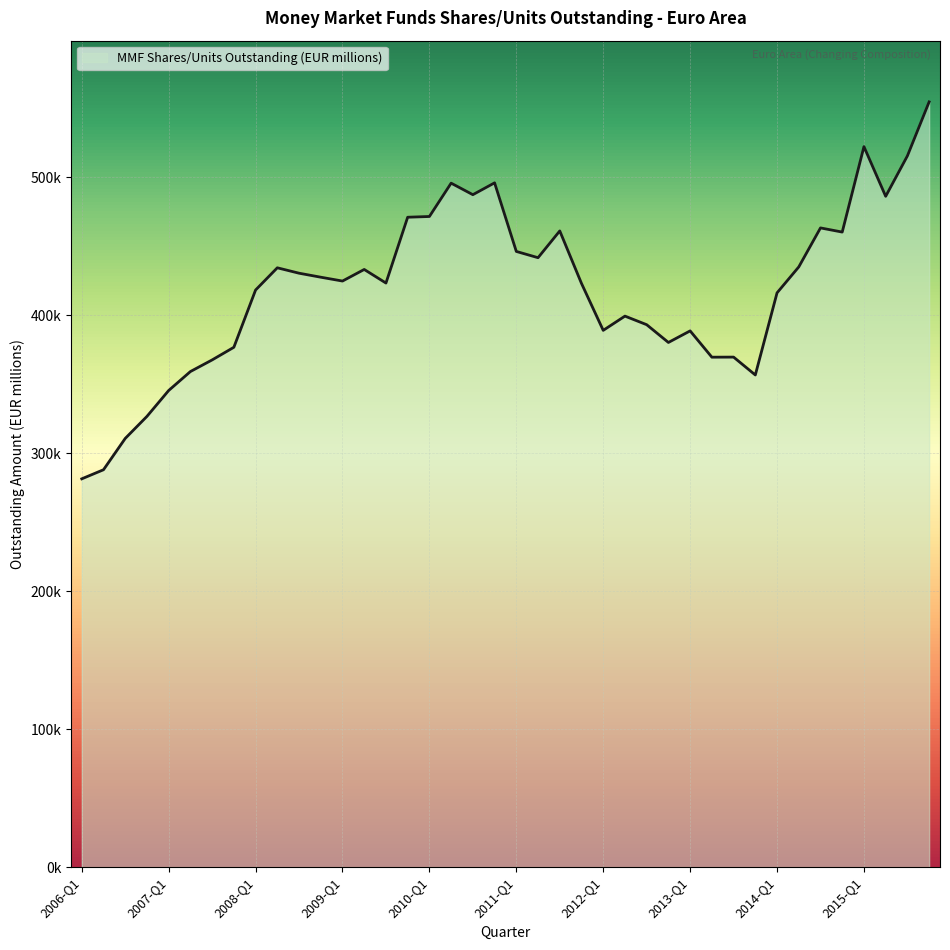

At which label does the data first exceed 424773?

2008-Q2